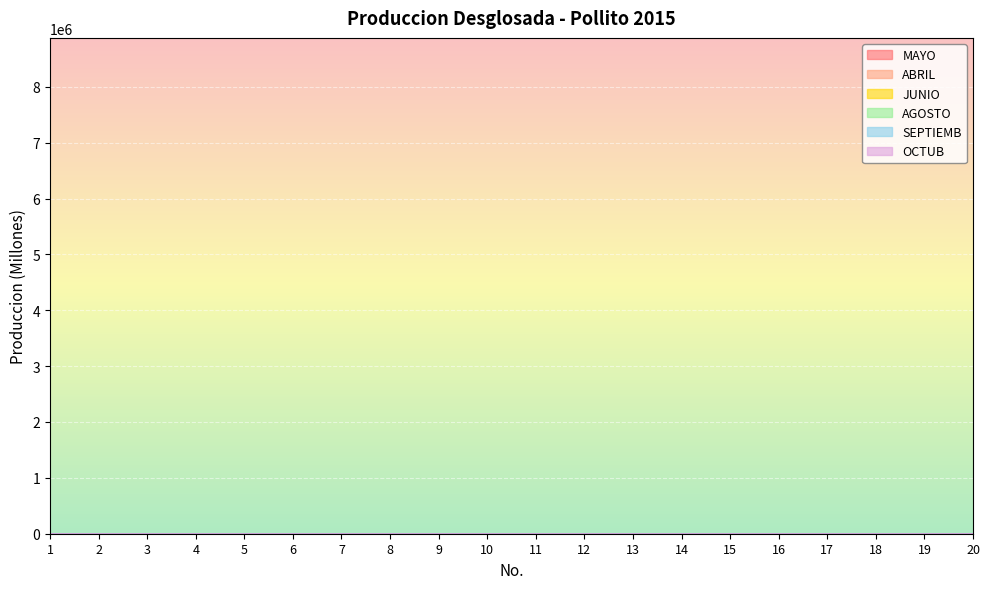

Is this an area chart (filled region under the line)?

No